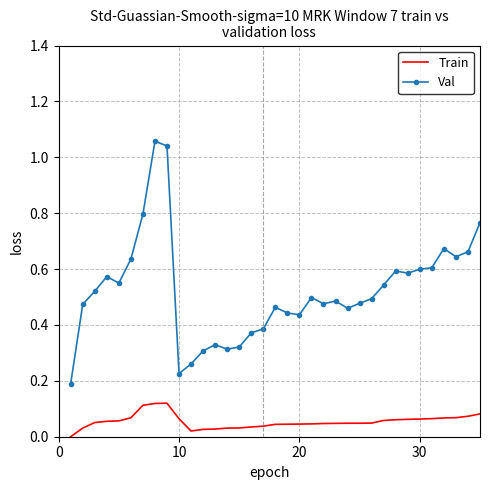

True or false: Val has more than 0 points higher than both neighbors.

True